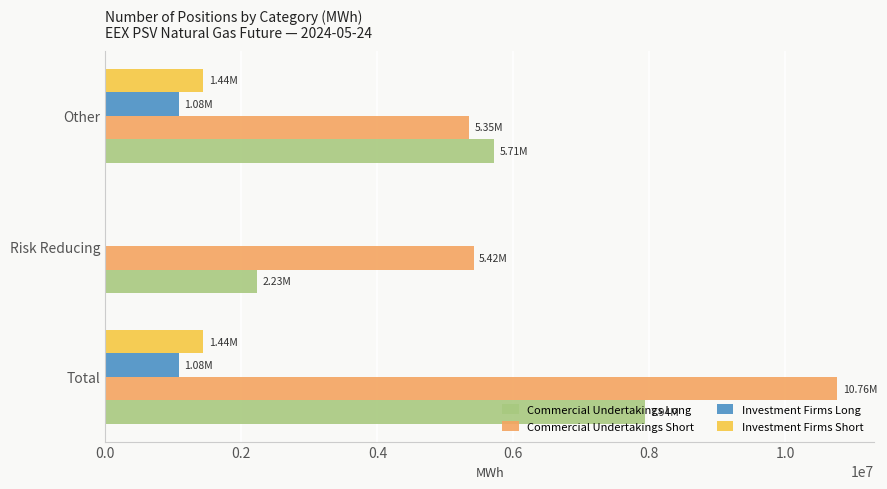

What is the sum of the Investment Firms Long values at Other and Total?

2156928